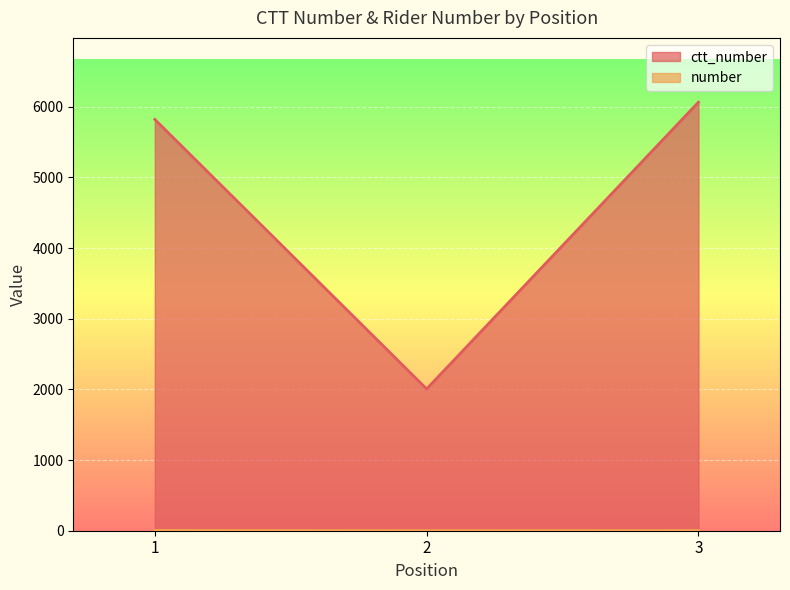

What is the value of the ctt_number point at the 3rd from the left?

6066